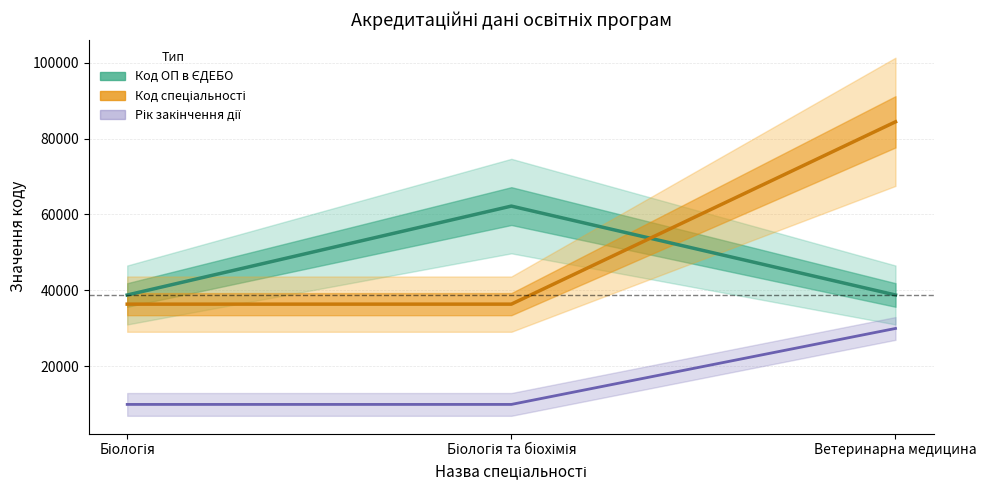

Rank the series by their average value, from lowest to highest.

Рік закінчення дії (×10000 - 2026×10000), Код ОП в ЄДЕБО, Код спеціальності (×400)